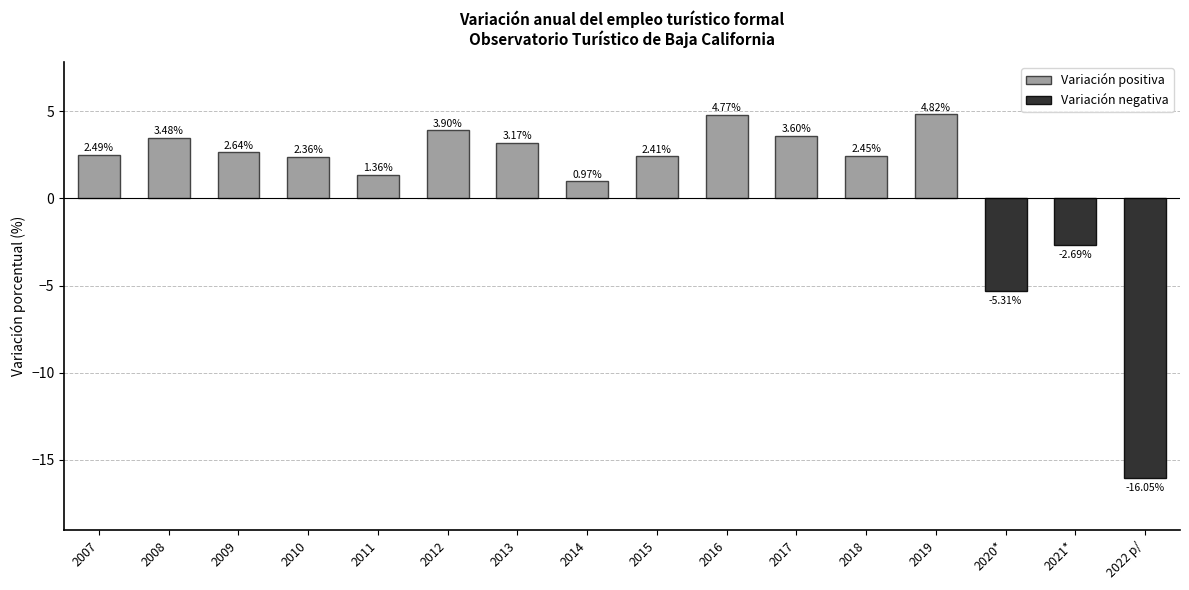

Where is the data nearest to the value -5?

2020*